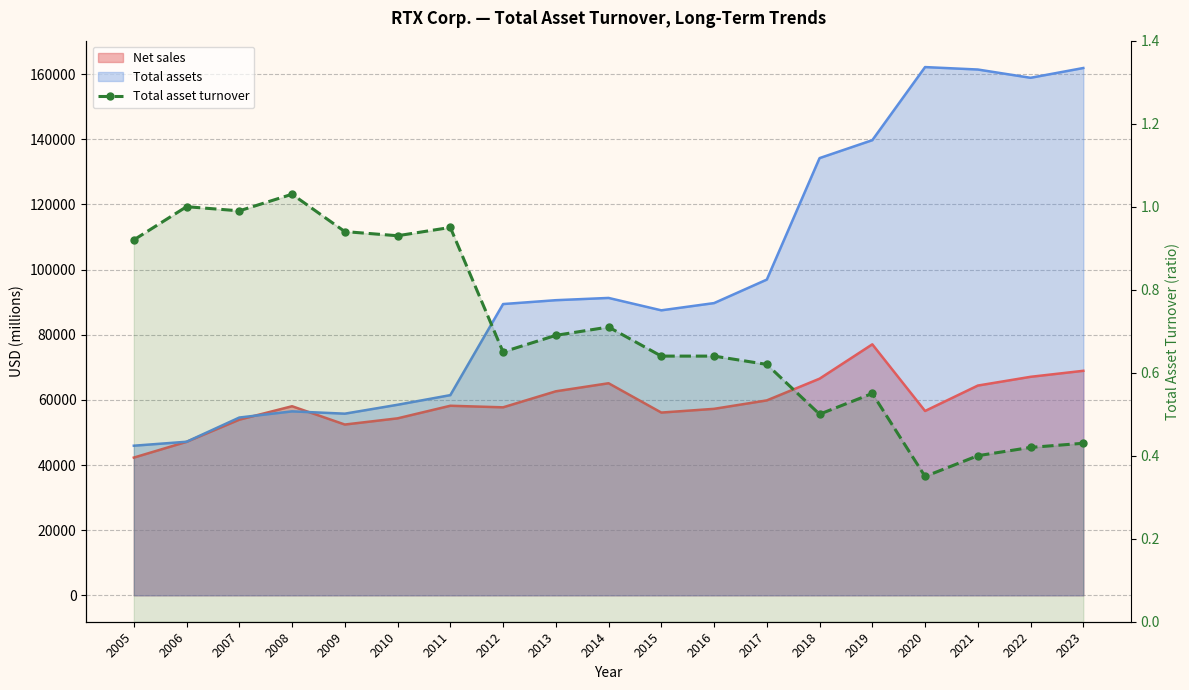

The chart shows a value of 0.6 at 2015. True or false?

True